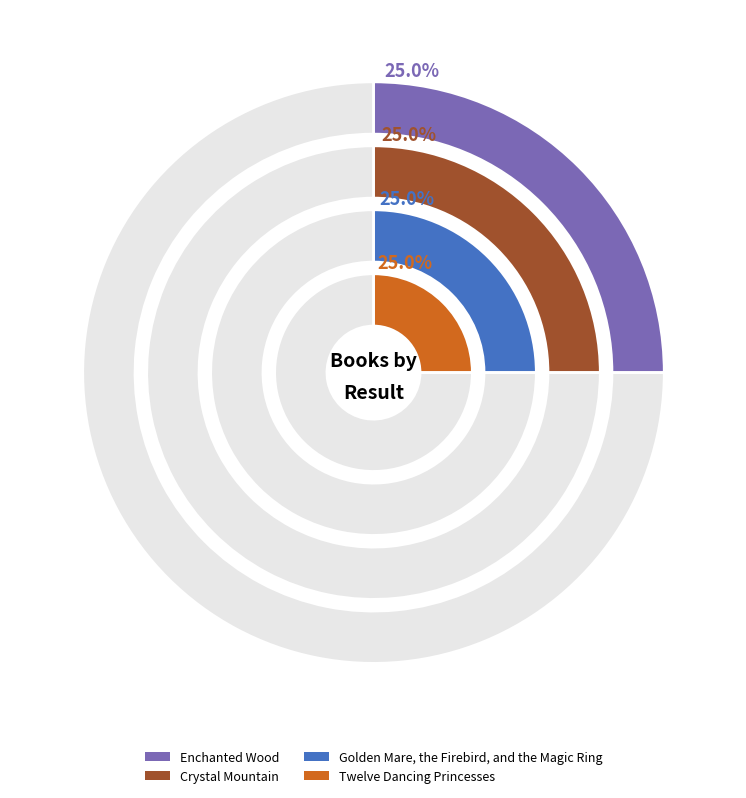

Approximately how many times larger is the value at Twelve Dancing Princesses compared to Enchanted Wood?

1.0